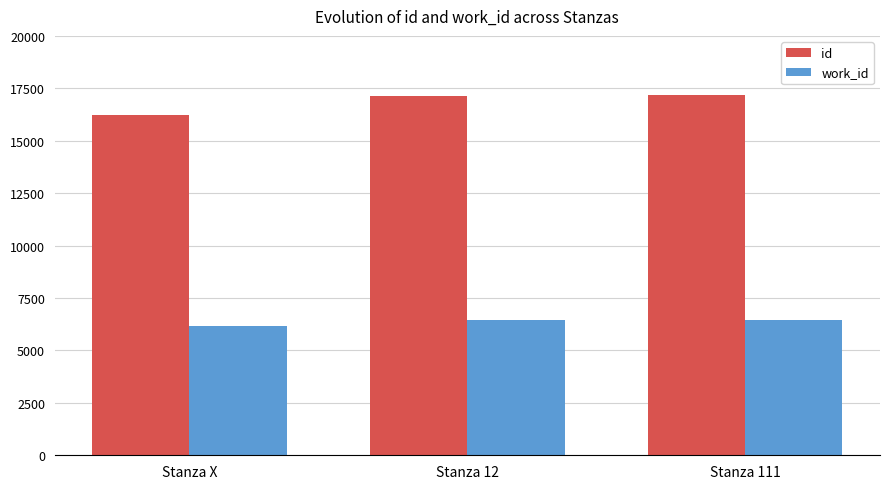

Which series has the largest total across all categories?

id